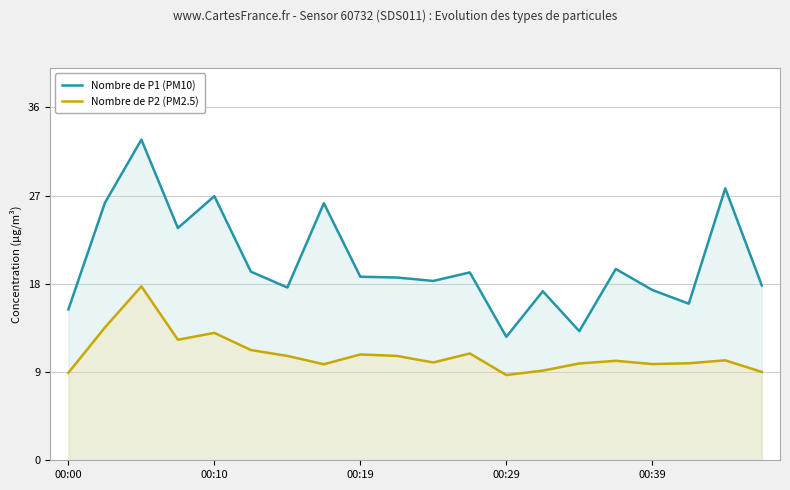

True or false: Nombre de P1 (PM10) and Nombre de P2 (PM2.5) cross at least once.

False